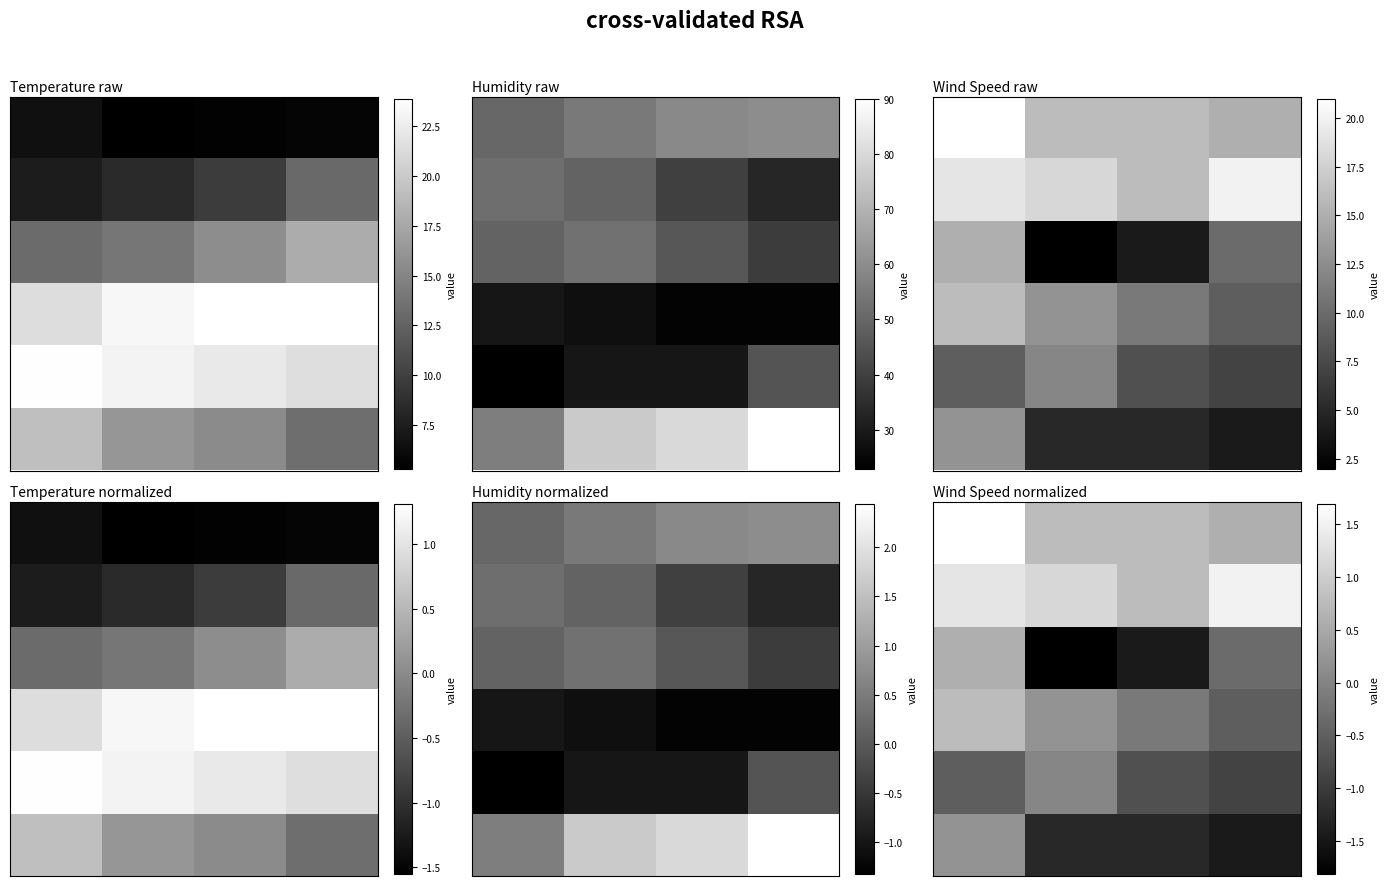

What is the difference between the highest and lowest values at 2?

2.2